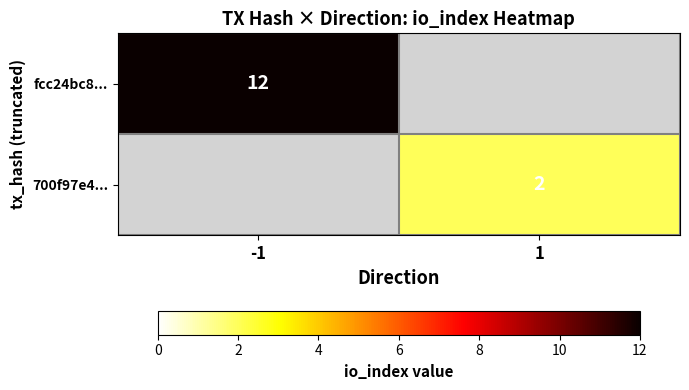

True or false: 700f97e4... has a value of 4 at 1.

False